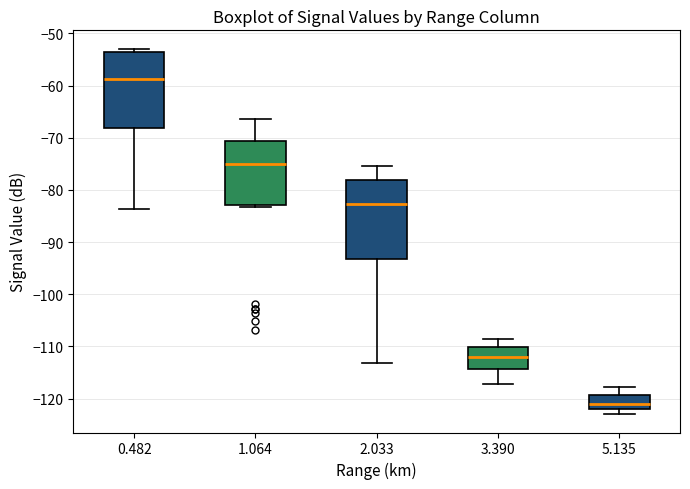

Reading left to right, transcribe this box plot: for each box, give where its median line is, the range the box spans, and where its two whiskers end, as read against the y-axis. The values are not printed on the chart, so give them approximately, as read against the axis.

0.482: median -59, box -68 to -54, whiskers -84 to -53
1.064: median -75, box -83 to -71, whiskers -83 (just below the box's lower edge) to -66
2.033: median -83, box -93 to -78, whiskers -113 to -75
3.390: median -112, box -114 to -110, whiskers -117 to -108
5.135: median -121, box -122 to -119, whiskers -123 to -118